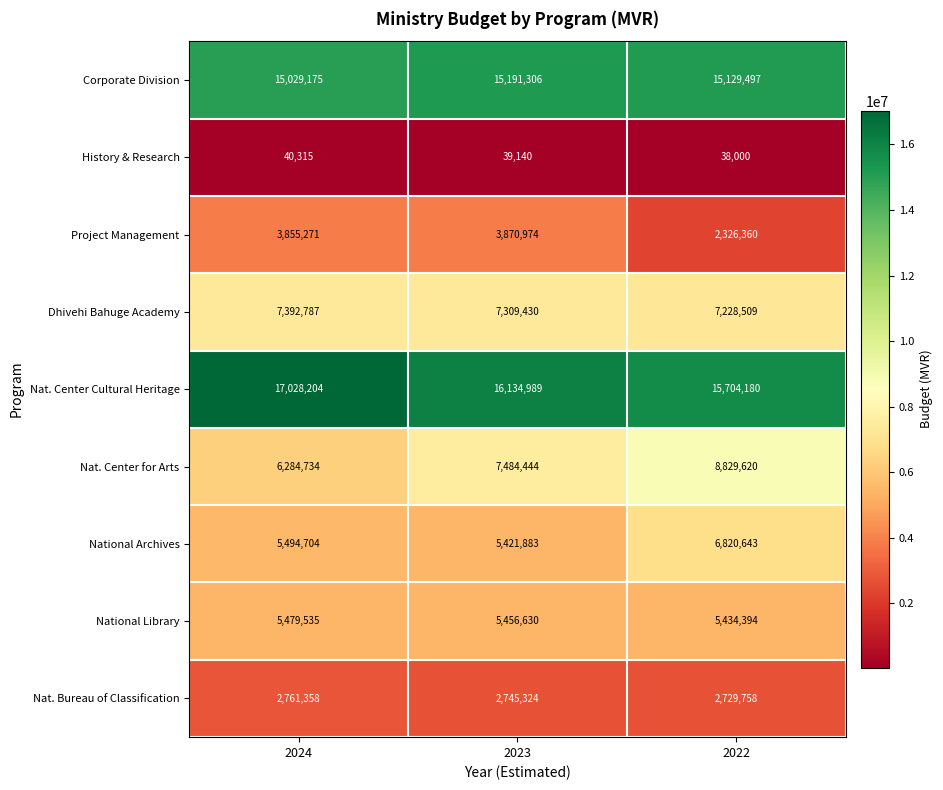

Rank the series by their maximum value, from lowest to highest.

History & Research, Nat. Bureau of Classification, Project Management, National Library, National Archives, Dhivehi Bahuge Academy, Nat. Center for Arts, Corporate Division, Nat. Center Cultural Heritage